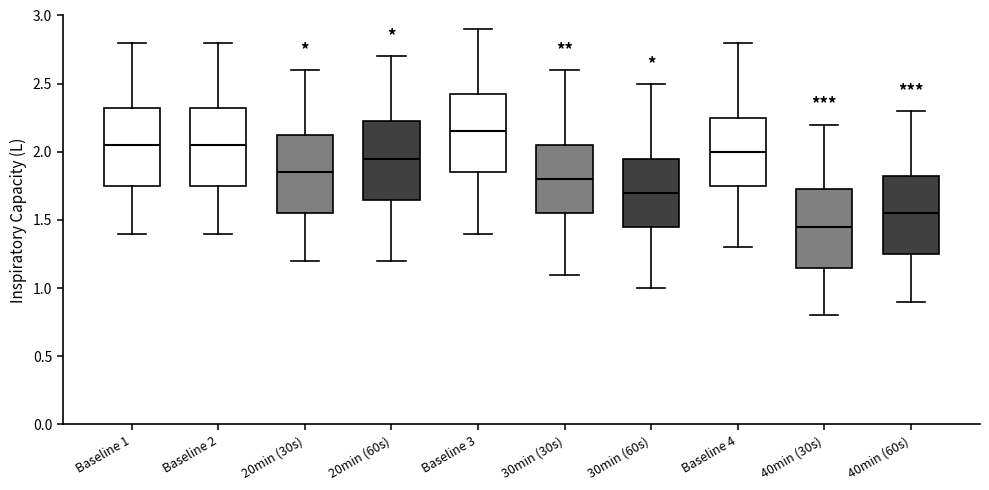

Reading left to right, read every box against the y-axis: the position of its median line, the range the box covers, and the ends of its whiskers. The values are not printed on the chart, so give them approximately, as read against the axis.

Baseline 1: median 2.05, box 1.75 to 2.35, whiskers 1.40 to 2.80
Baseline 2: median 2.05, box 1.75 to 2.35, whiskers 1.40 to 2.80
20min (30s): median 1.85, box 1.55 to 2.15, whiskers 1.20 to 2.60
20min (60s): median 1.95, box 1.65 to 2.25, whiskers 1.20 to 2.70
Baseline 3: median 2.15, box 1.85 to 2.45, whiskers 1.40 to 2.90
30min (30s): median 1.80, box 1.55 to 2.05, whiskers 1.10 to 2.60
30min (60s): median 1.70, box 1.45 to 1.95, whiskers 1.00 to 2.50
Baseline 4: median 2.00, box 1.75 to 2.25, whiskers 1.30 to 2.80
40min (30s): median 1.45, box 1.15 to 1.75, whiskers 0.80 to 2.20
40min (60s): median 1.55, box 1.25 to 1.85, whiskers 0.90 to 2.30